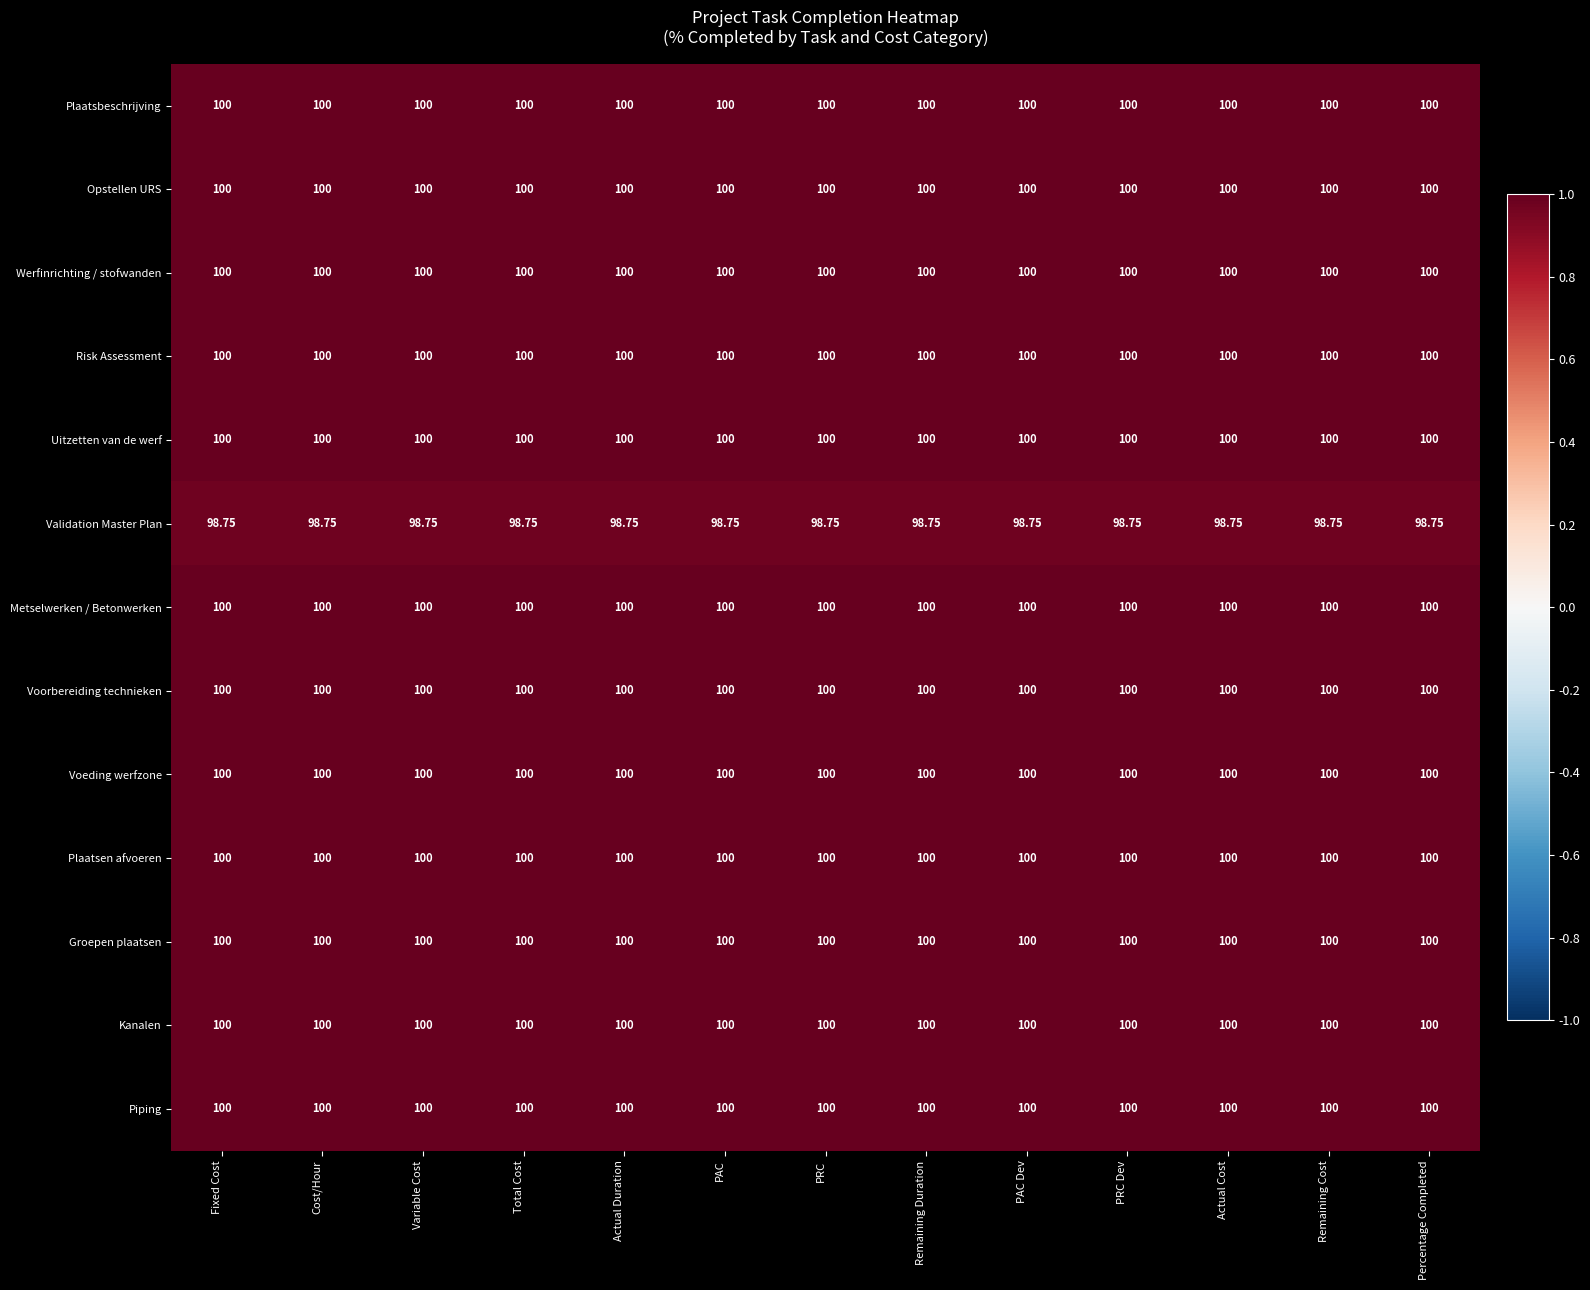

Count the number of data series in this chart.

13